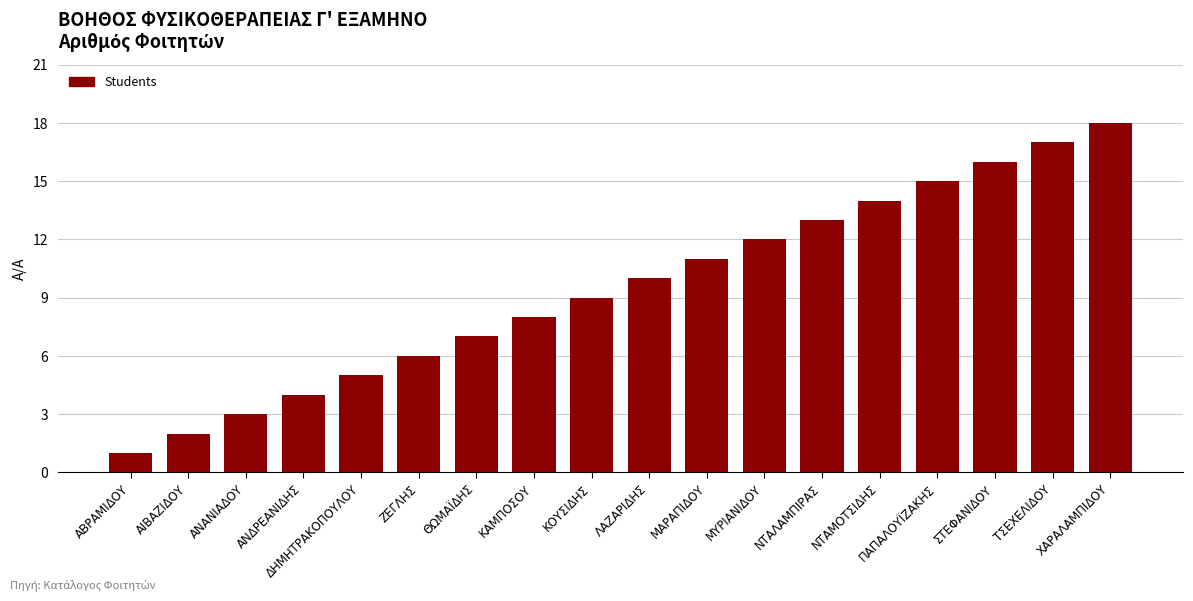

Approximately how many times larger is the value at ΛΑΖΑΡΙΔΗΣ compared to ΑΝΑΝΙΑΔΟΥ?

3.3